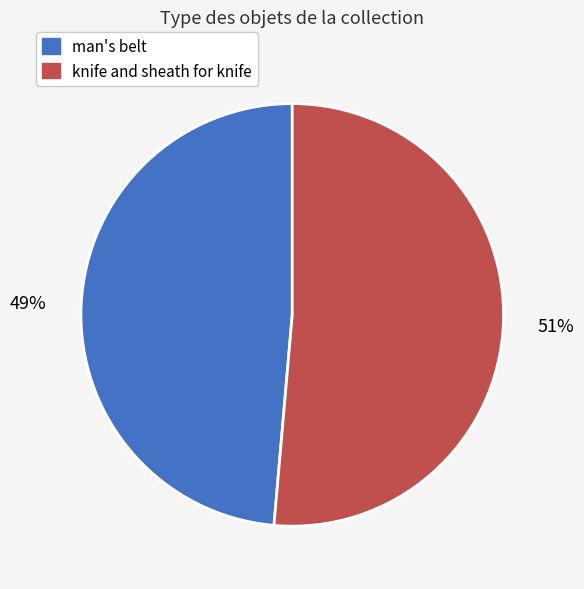

To the nearest percent, what is the average slice percentage?

50%